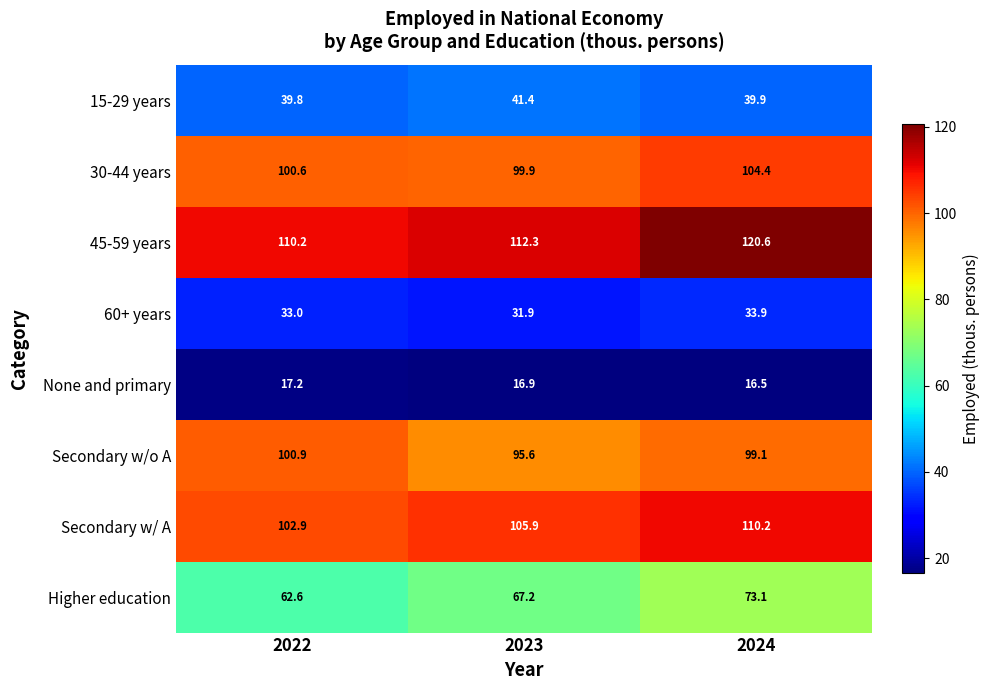

What is the maximum value shown in the chart?

120.6